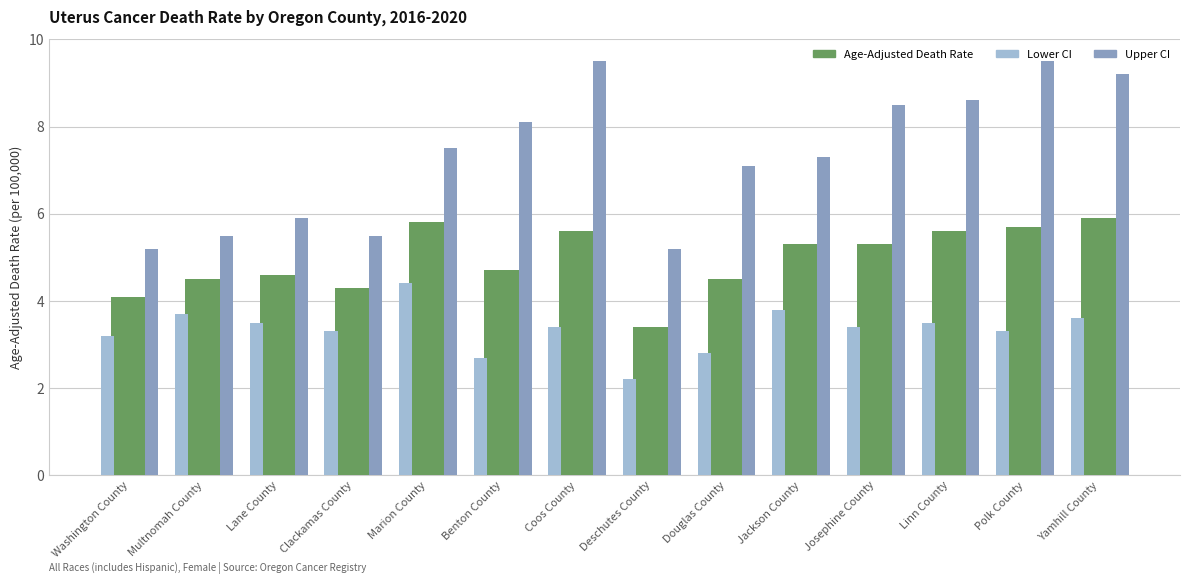

What is the sum of the Lower CI values at Benton County and Coos County?

6.1